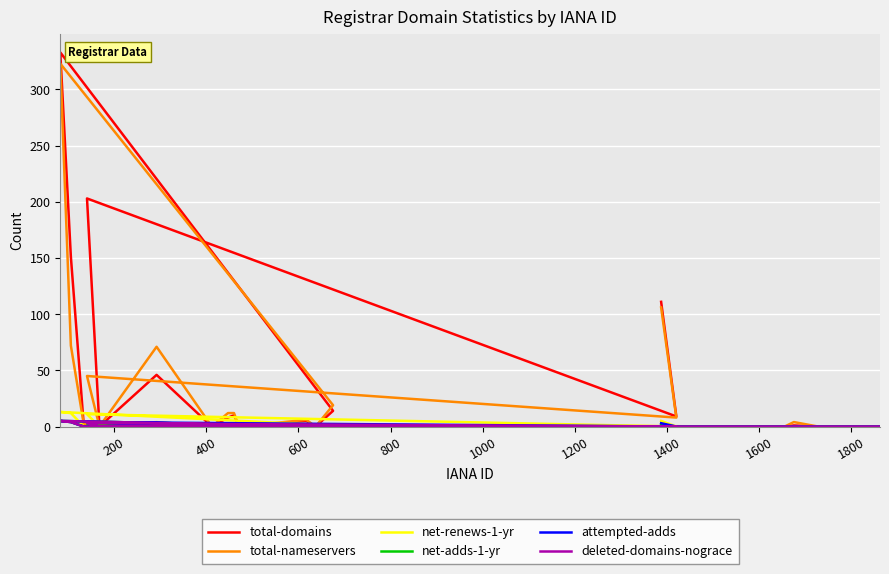

Reading left to right, what are all the values shown in this chart?

total-domains: 111	9	203	0	46	0	8	10	0	5	0	14	333	151	1	0	1	0	0	0
total-nameservers: 106	8	45	0	71	0	12	12	0	6	0	19	323	72	2	0	4	0	0	0
net-renews-1-yr: 5	0	11	0	4	0	1	0	0	0	0	1	13	12	0	0	0	0	0	0
net-adds-1-yr: 2	0	1	0	3	0	0	1	0	0	0	0	5	4	0	0	0	0	0	0
attempted-adds: 3	0	4	0	3	0	0	1	0	0	0	0	5	4	0	0	0	0	0	0
deleted-domains-nograce: 0	0	3	0	0	0	0	0	0	0	0	0	5	4	0	0	0	0	0	0